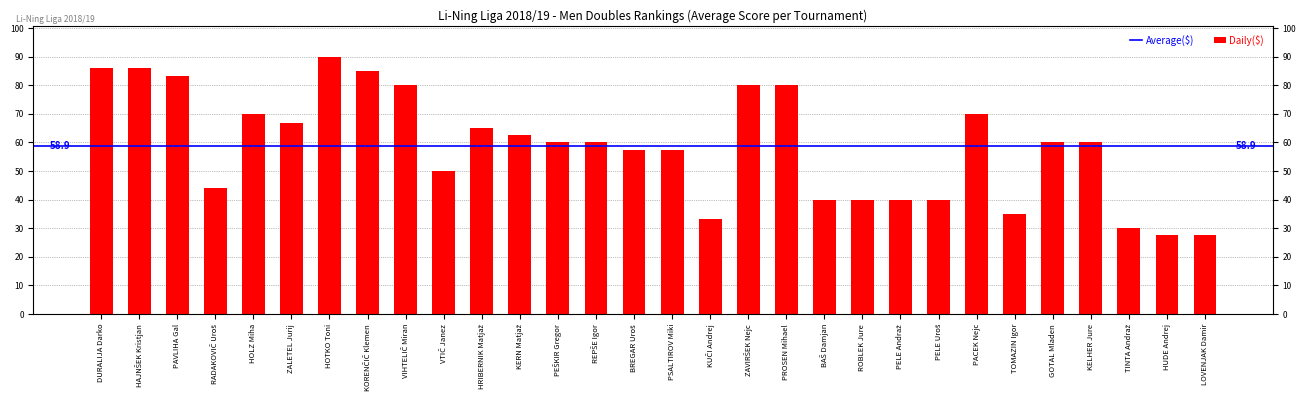

What is the minimum value shown in the chart?

27.5